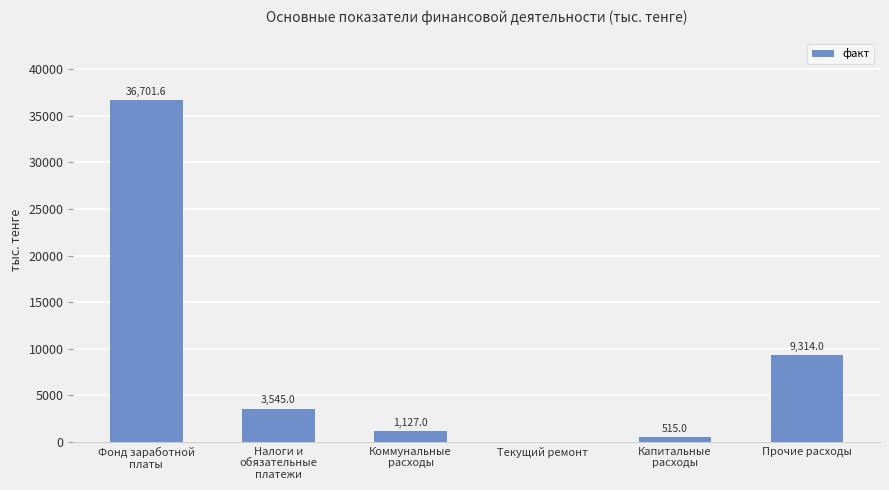

At which label does the data first exceed 3545?

Фонд заработной
платы